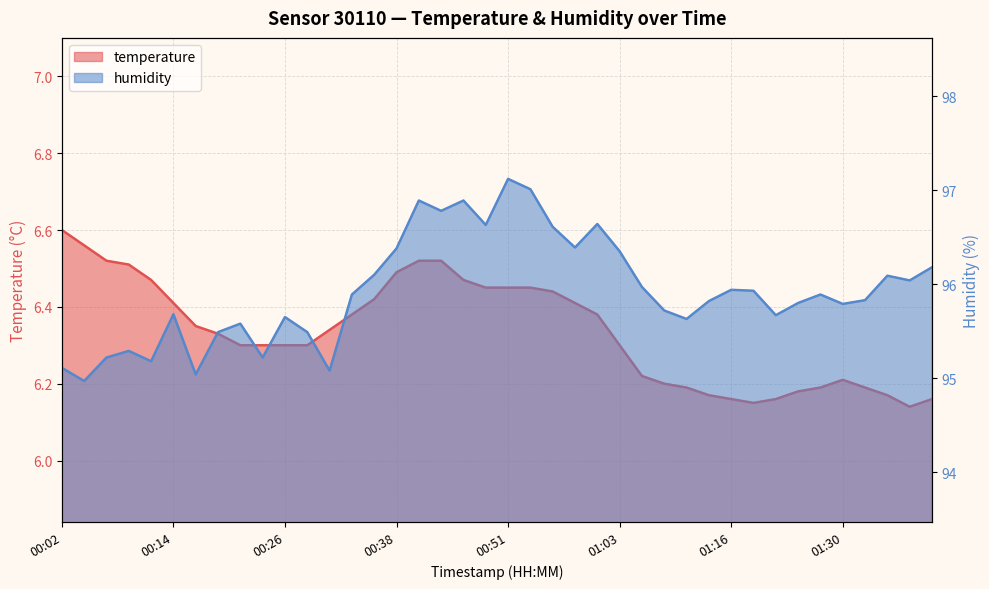

True or false: temperature and humidity cross at least once.

False